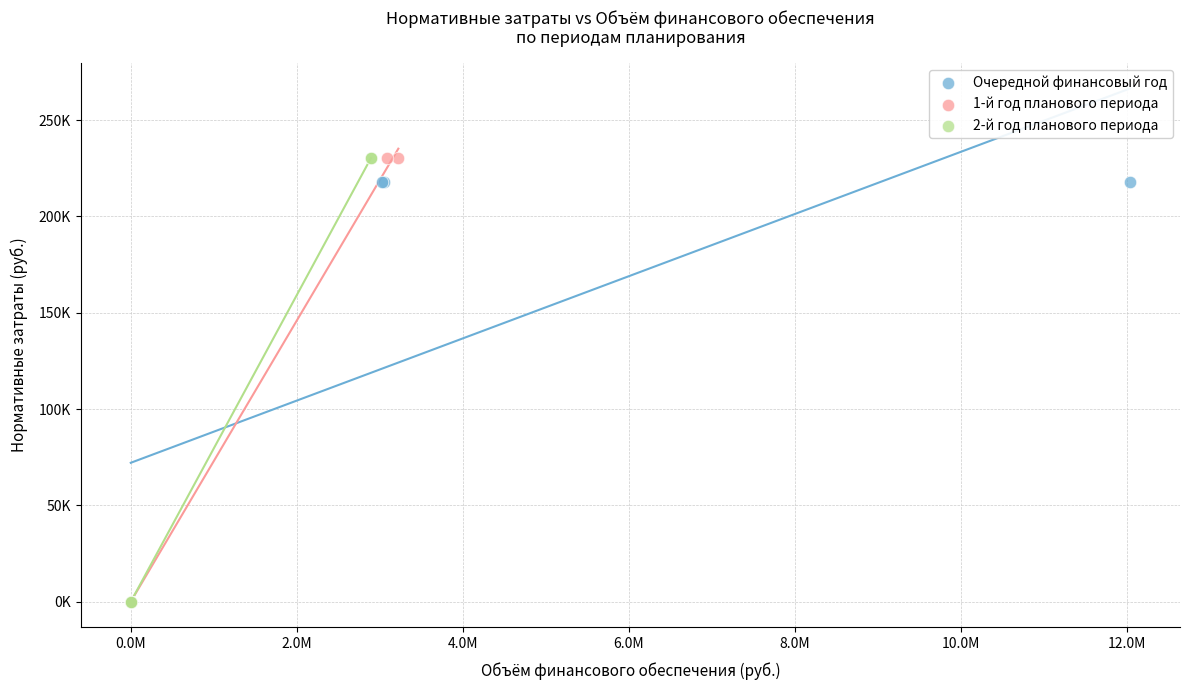

What are all the series names shown in the legend?

Очередной финансовый год, 1-й год планового периода, 2-й год планового периода